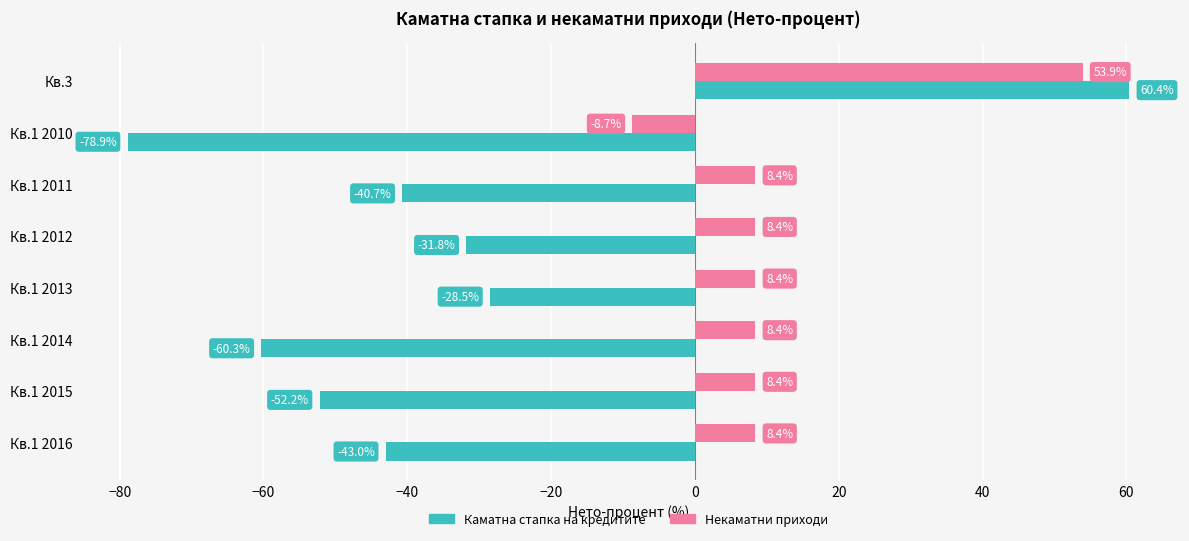

What are all the series names shown in the legend?

Каматна стапка на кредитите, Некаматни приходи